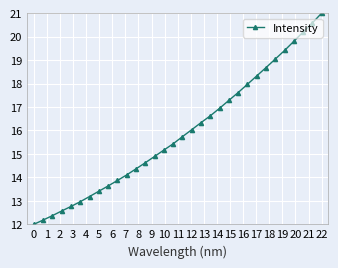

What is the value of the 18th point from the left?

16.0